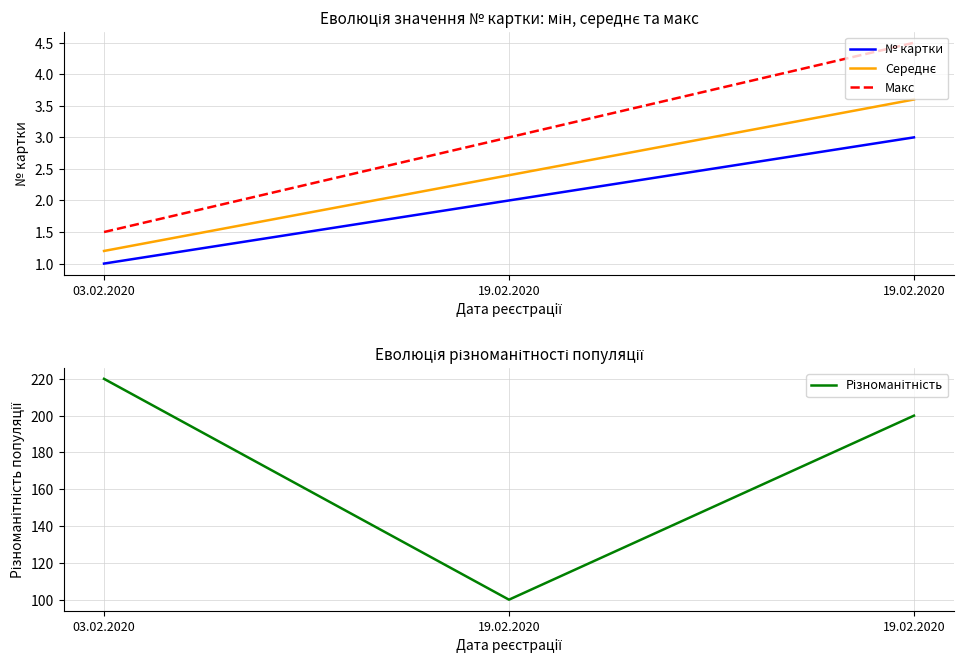

List the series in order of their peak value, lowest first.

№ картки, Середнє, Макс, Різноманітність